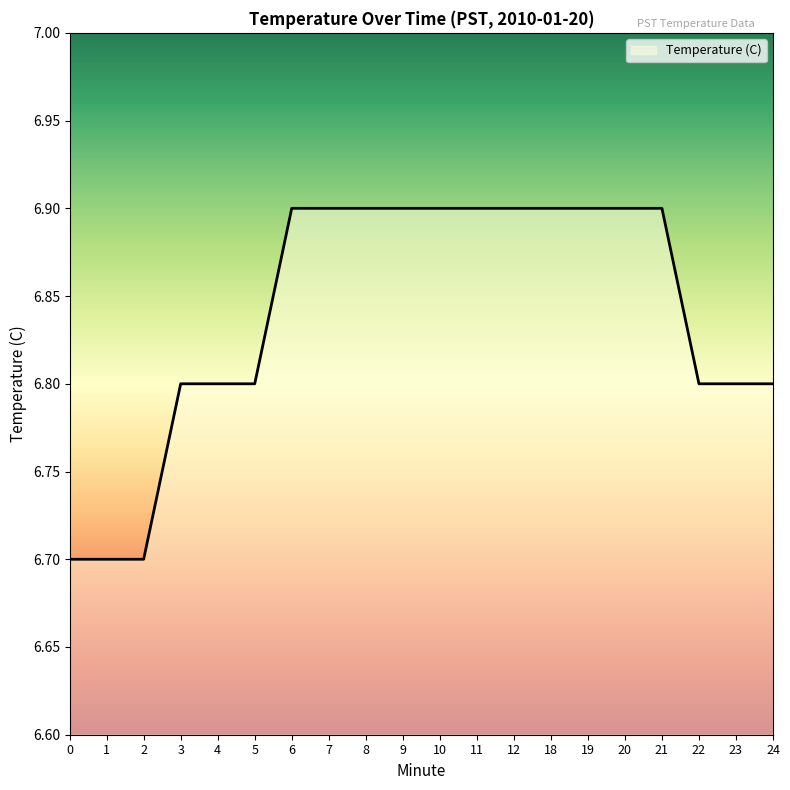

The value at 20 is 1.4. True or false?

False